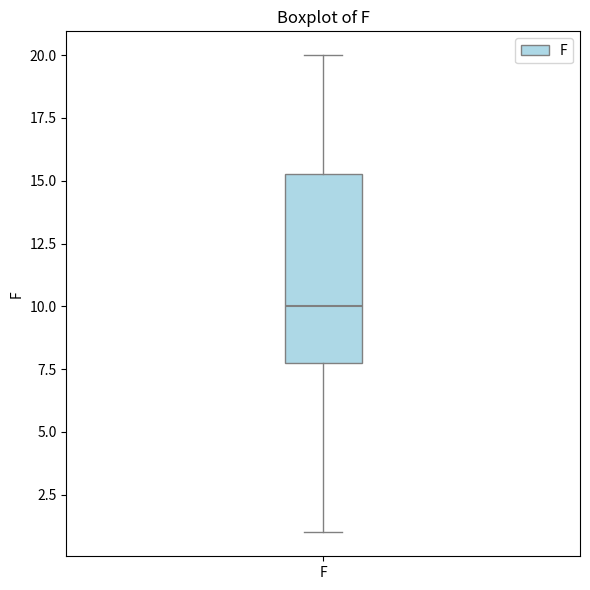

Where does the median line of the box for F sit on the y-axis? The values are not printed on the chart, so give them approximately, as read against the axis.

10.0